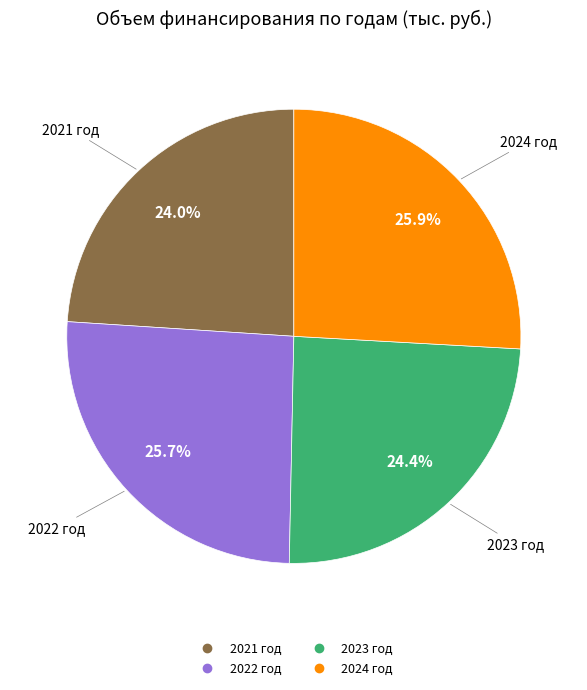

To the nearest percent, what is the difference between the largest and smallest slice percentages?

2%